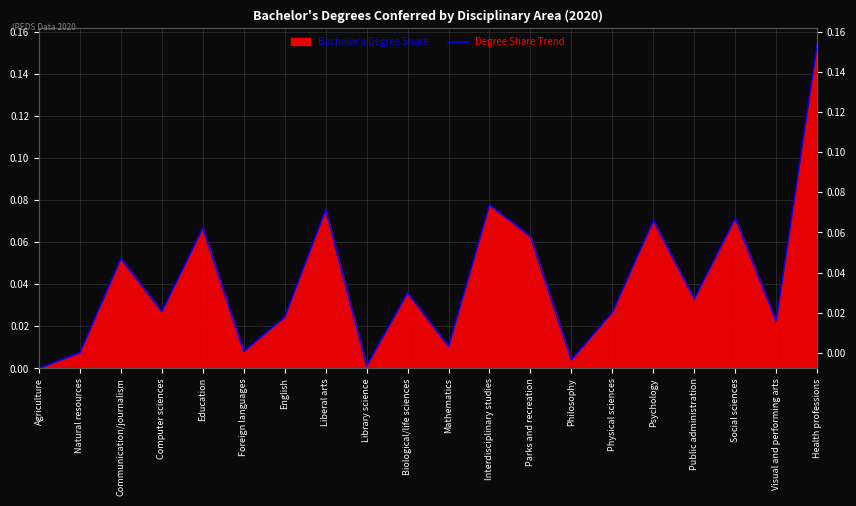

The value at Liberal arts is 0.1. True or false?

False